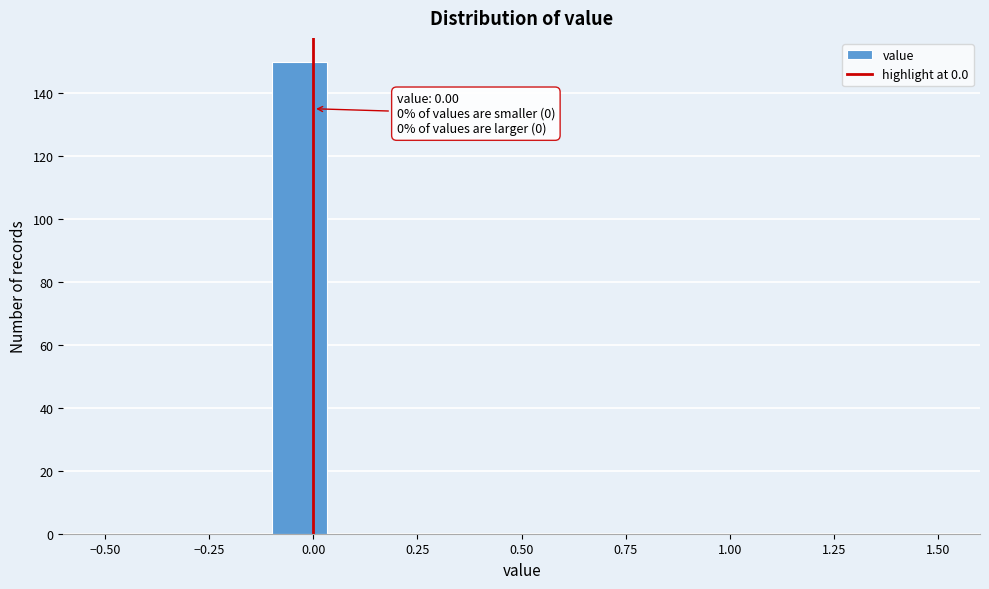

Around what value on the x-axis is the tallest bar? Give the approximate position of its centre, as read against the axis.

-0.05